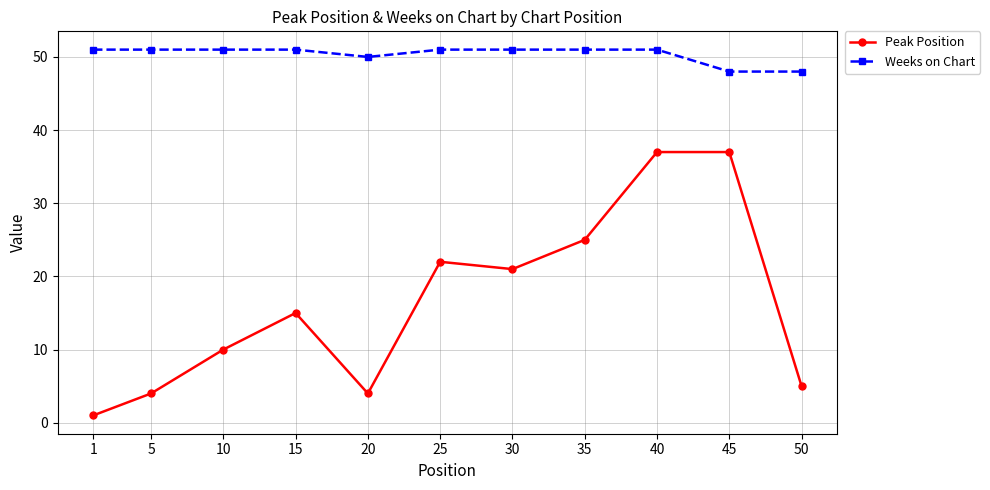

Between 10 and 50, which series saw the biggest shift?

Peak Position